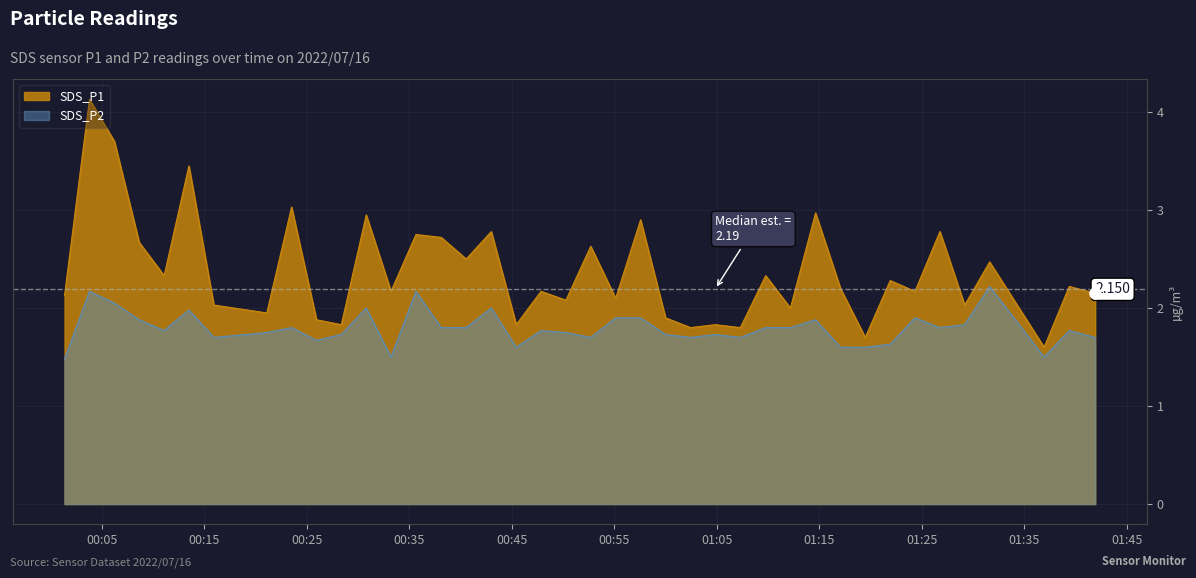

Which series has the widest spread of values?

SDS_P1